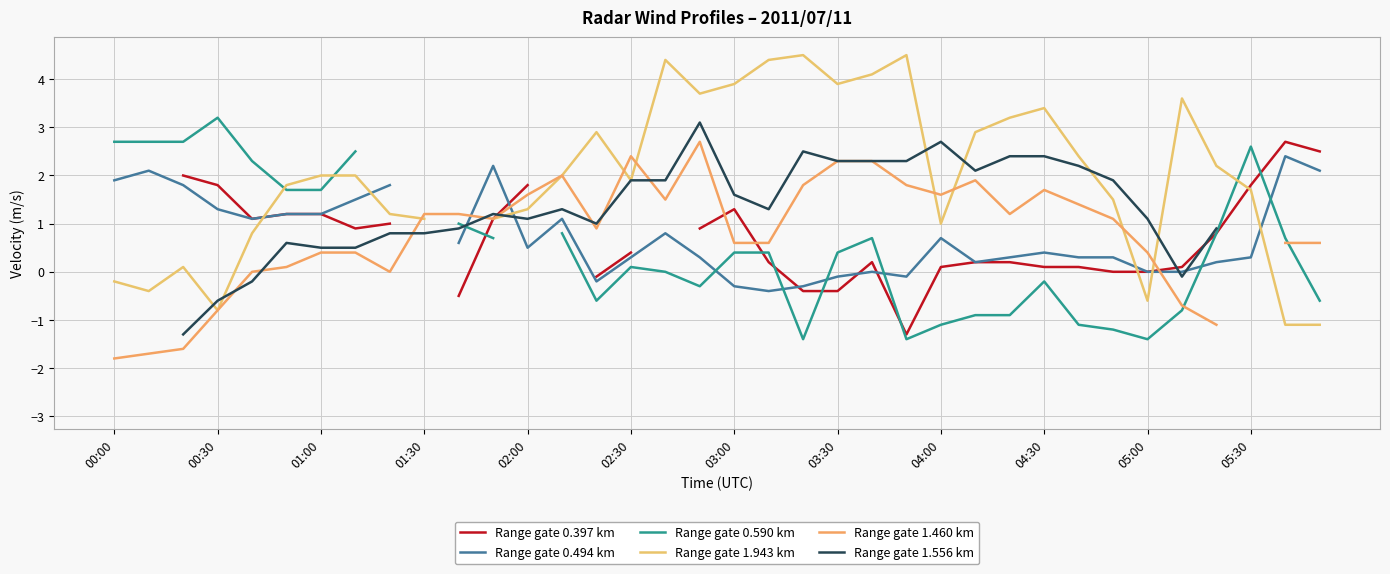

What is the highest value of the Range gate 1.943 km series?

4.5